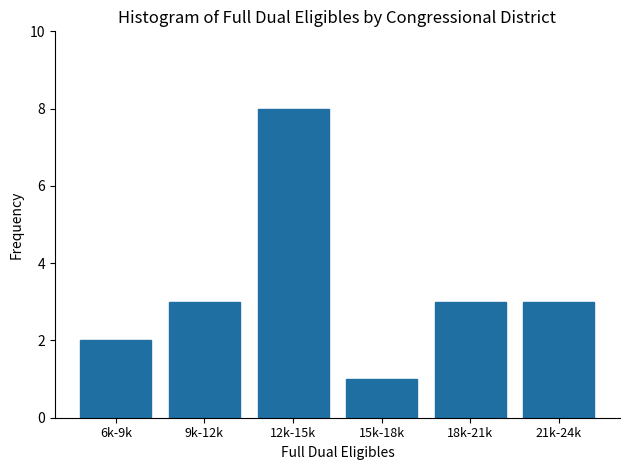

Reading left to right, extract all data points from this chart.

2	3	8	1	3	3